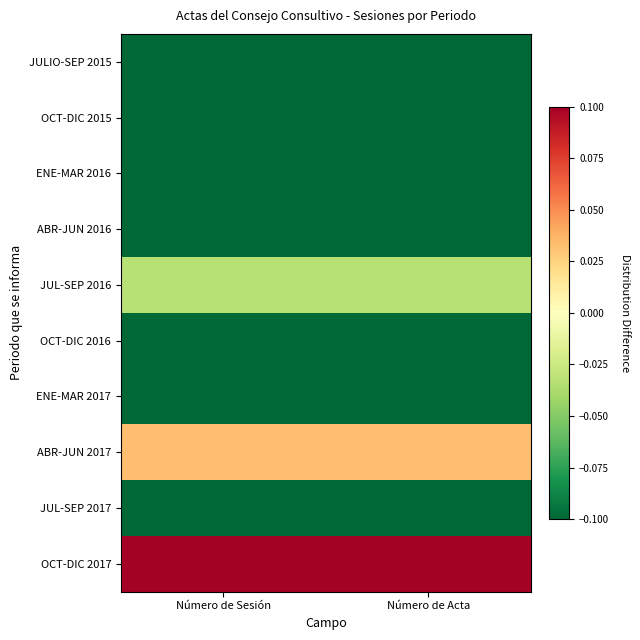

Rank the series at Número de Acta from highest to lowest value.

OCT-DIC 2017, ABR-JUN 2017, JUL-SEP 2016, JULIO-SEP 2015, OCT-DIC 2015, ENE-MAR 2016, ABR-JUN 2016, OCT-DIC 2016, ENE-MAR 2017, JUL-SEP 2017